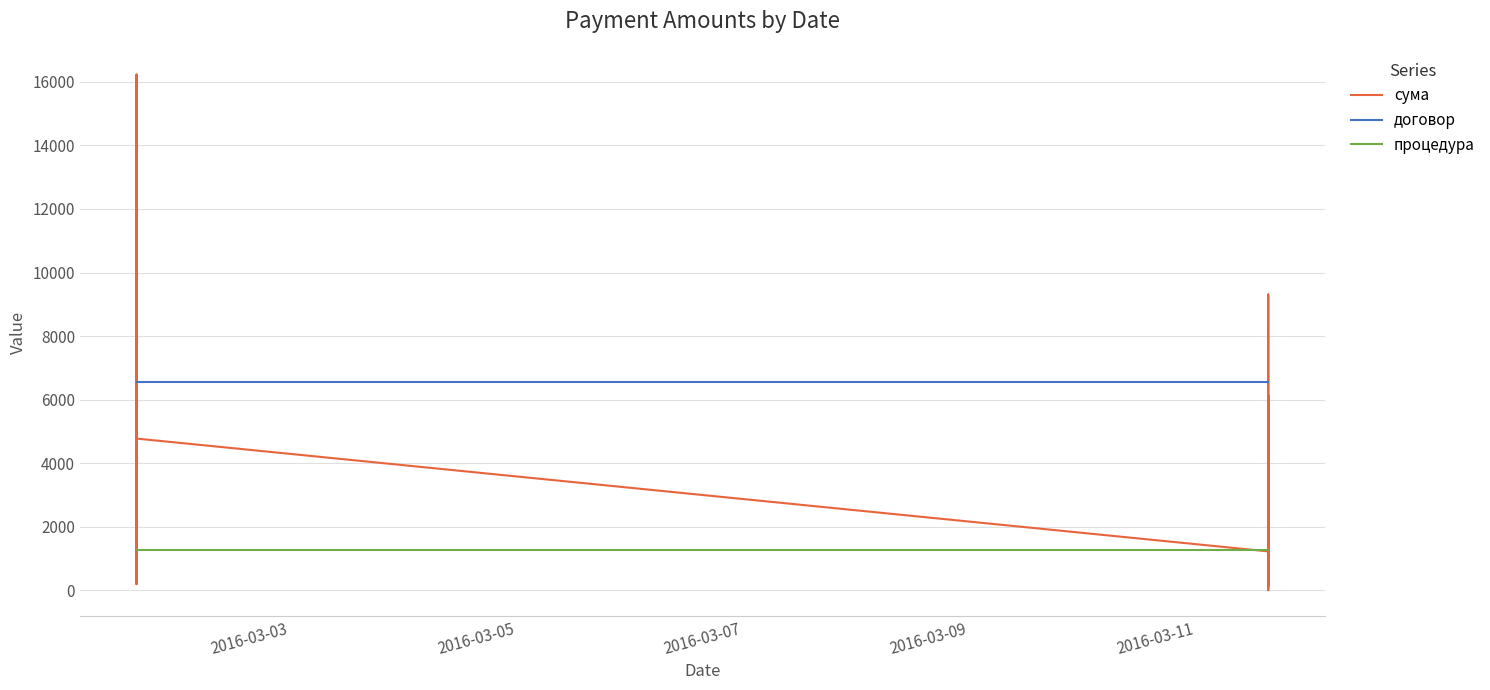

What is the highest value of the сума series?

16225.3